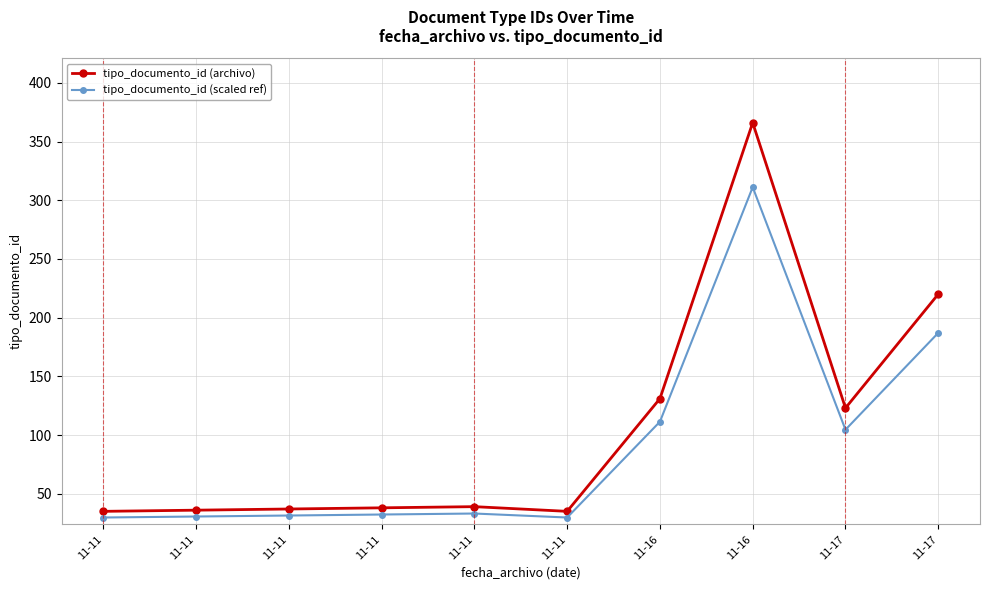

Reading left to right, list all the values displayed in this chart.

tipo_documento_id (archivo): 11-11=35.0	11-11=36.0	11-11=37.0	11-11=38.0	11-11=39.0	11-11=35.0	11-16=131.0	11-16=366.0	11-17=123.0	11-17=220.0
tipo_documento_id (scaled ref): 11-11=29.8	11-11=30.6	11-11=31.4	11-11=32.3	11-11=33.1	11-11=29.8	11-16=111.3	11-16=311.1	11-17=104.5	11-17=187.0